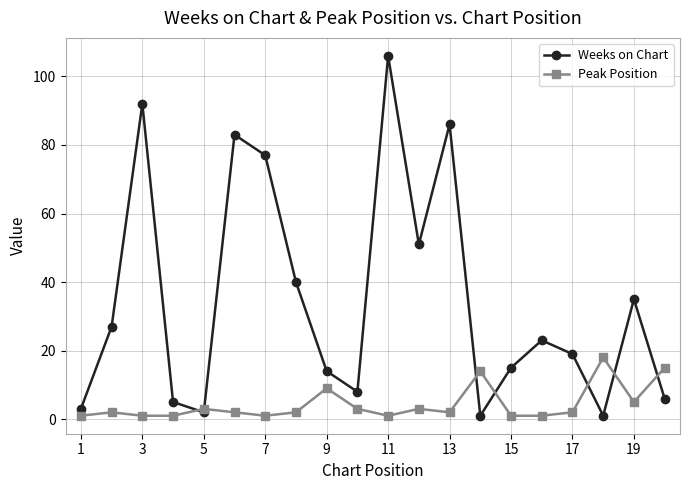

Which series has the largest total across all categories?

Weeks on Chart